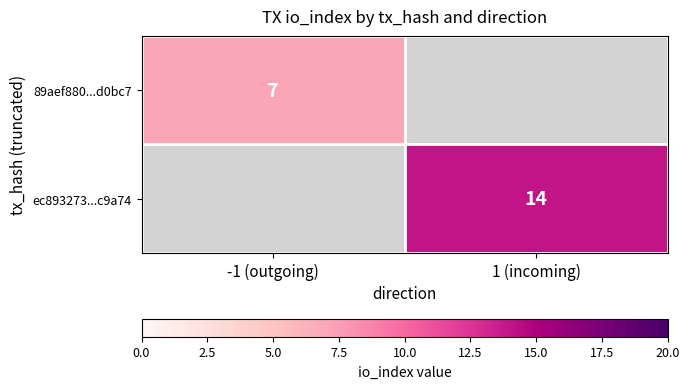

True or false: ec893273...c9a74 has a value of 14 at 1 (incoming).

True